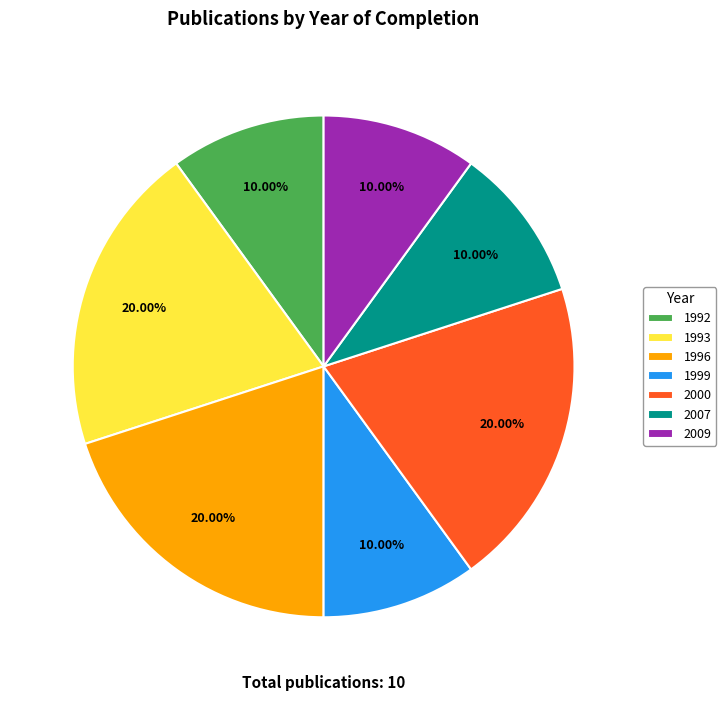

Combined, do 2000 and 1992 account for over 50%?

No